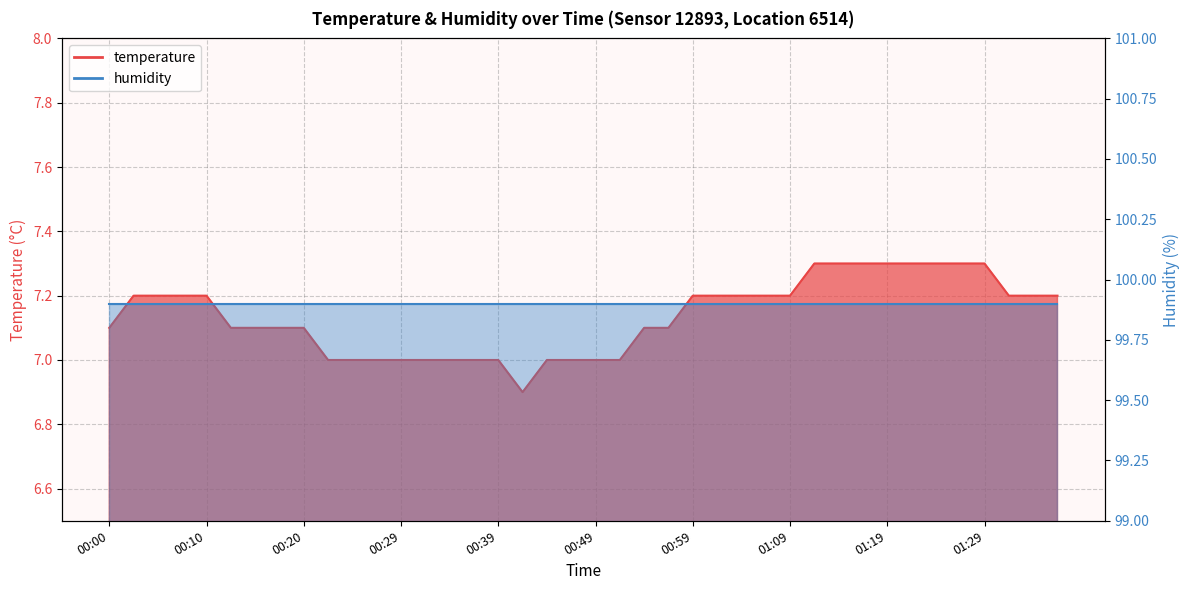

Is it true that the value at 00:15 is 7.1?

True